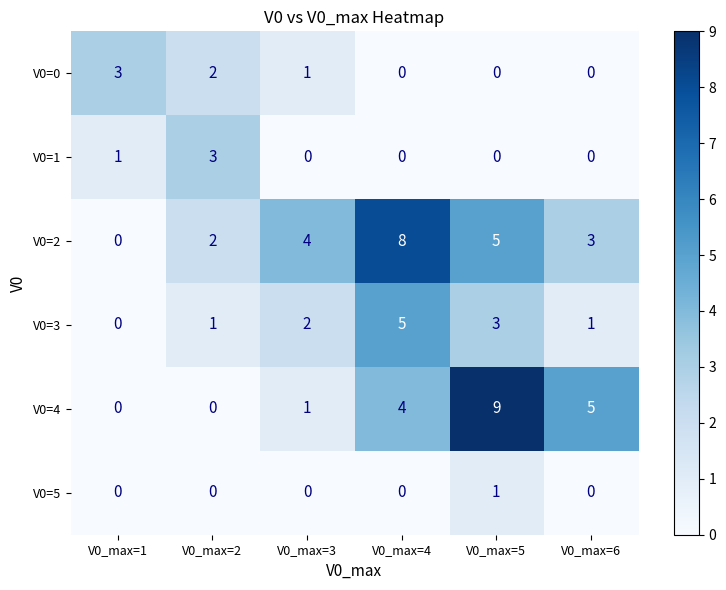

What is the difference between the highest and lowest values at V0_max=3?

4